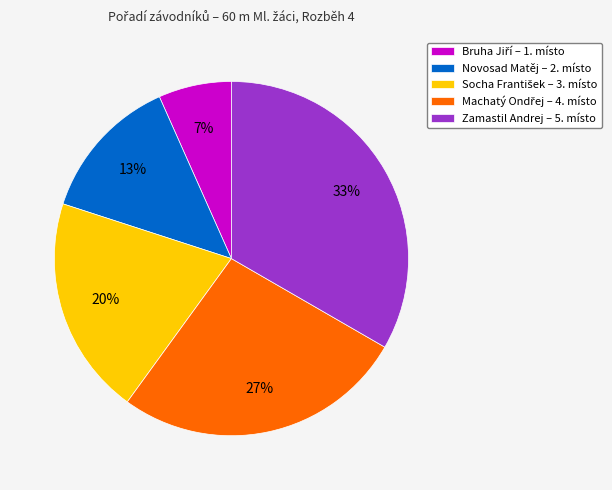

True or false: Novosad Matěj accounts for 25% of the total.

False